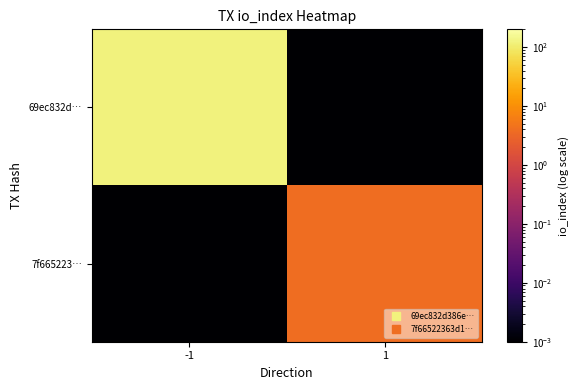

Between -1 and 1, which series saw the biggest shift?

69ec832d…